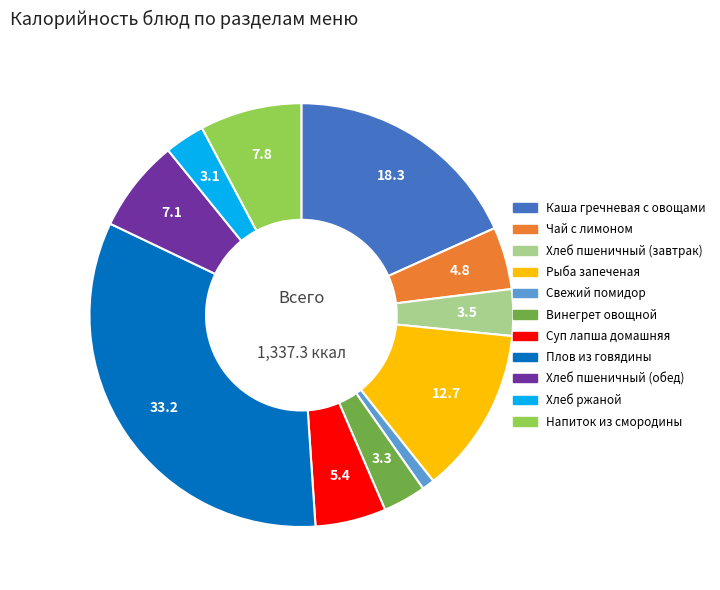

Is the sum of Суп лапша домашняя and Свежий помидор greater than half?

No